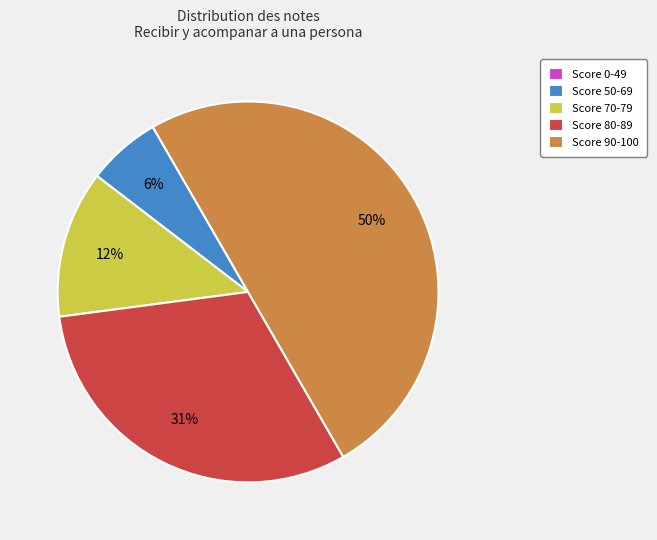

Approximately how many times larger is the value at Score 90-100 compared to Score 80-89?

1.6